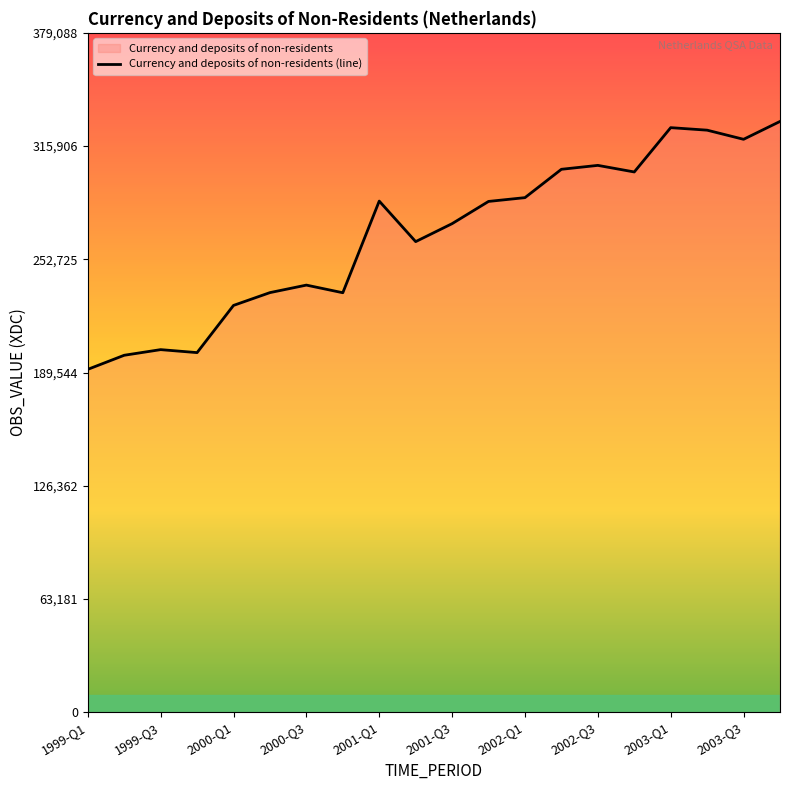

Is this an area chart (filled region under the line)?

No